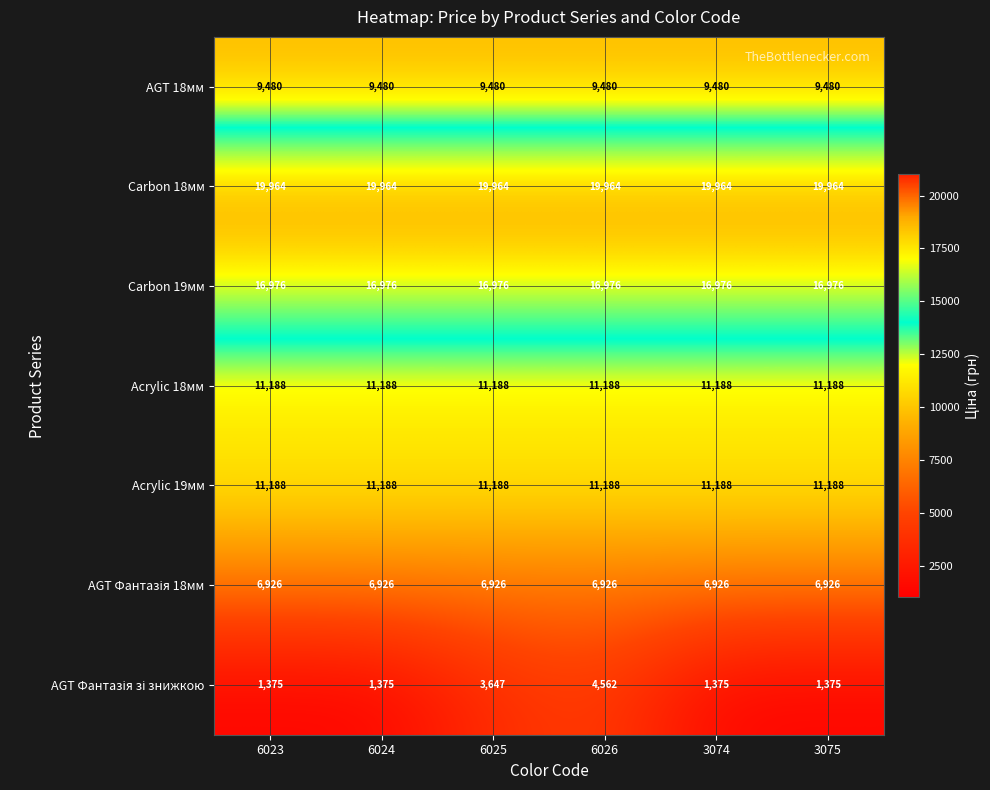

What is the lowest value of the Acrylic 18мм series?

11188